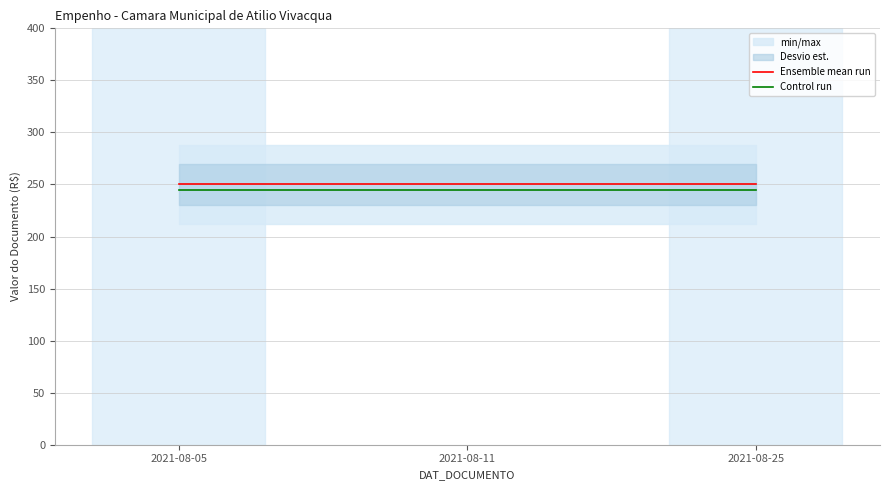

What is the lowest value of the Control run series?

245